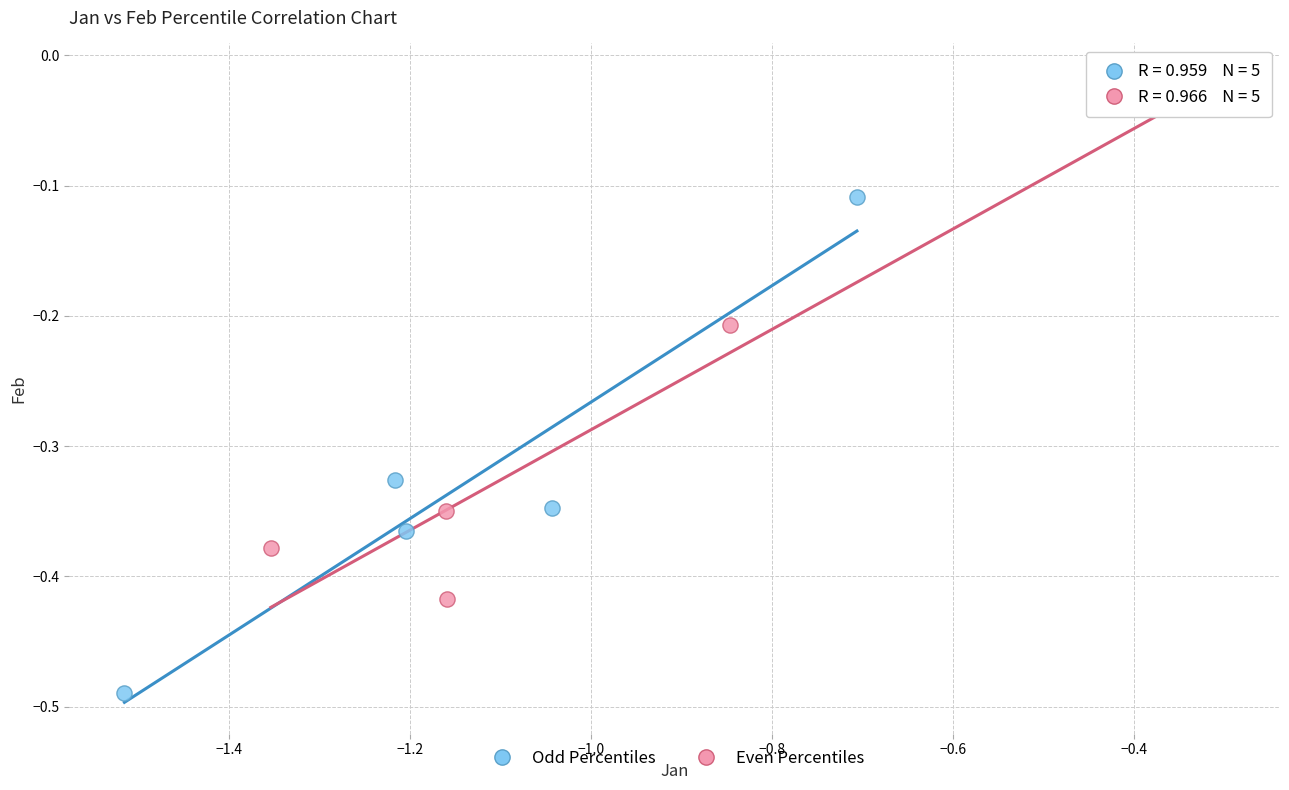

Which series contains the lowest Y value?

Odd Percentiles